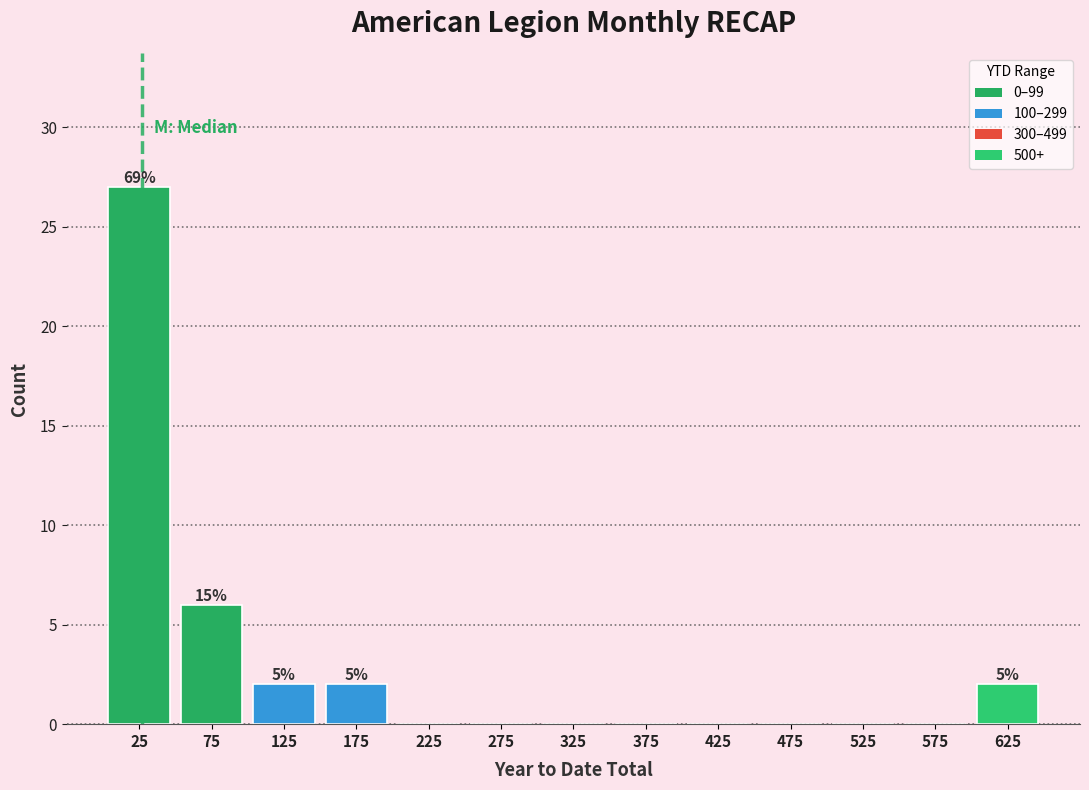

Over which range of the x-axis is the bar tallest?

0 to 50